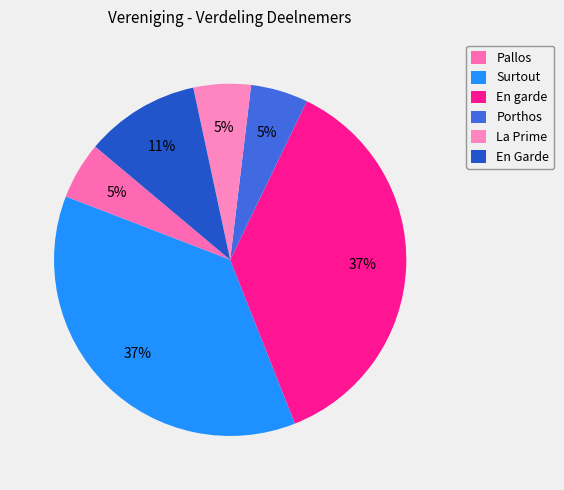

True or false: Surtout accounts for 44% of the total.

False